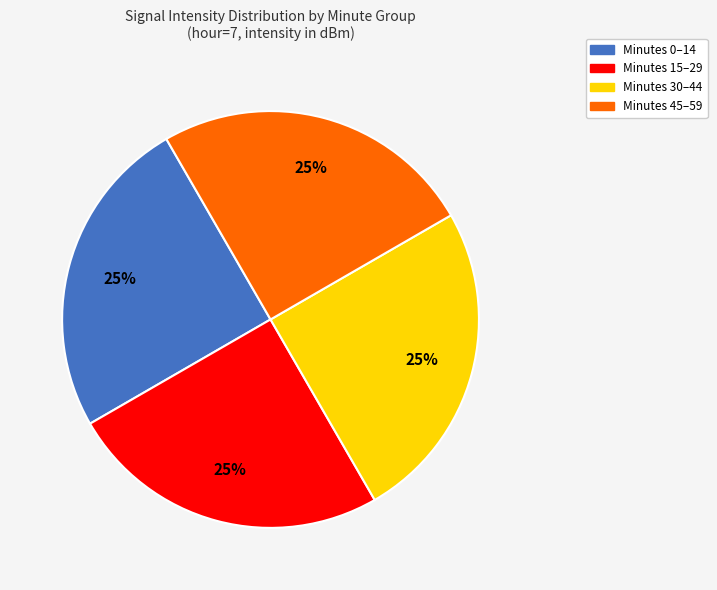

Is there any slice that represents more than half of the pie?

No